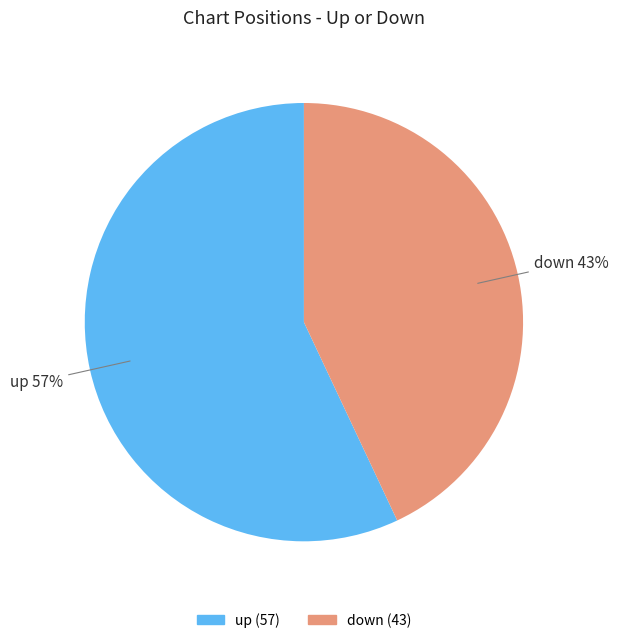

Combined, do up and down account for over 50%?

Yes